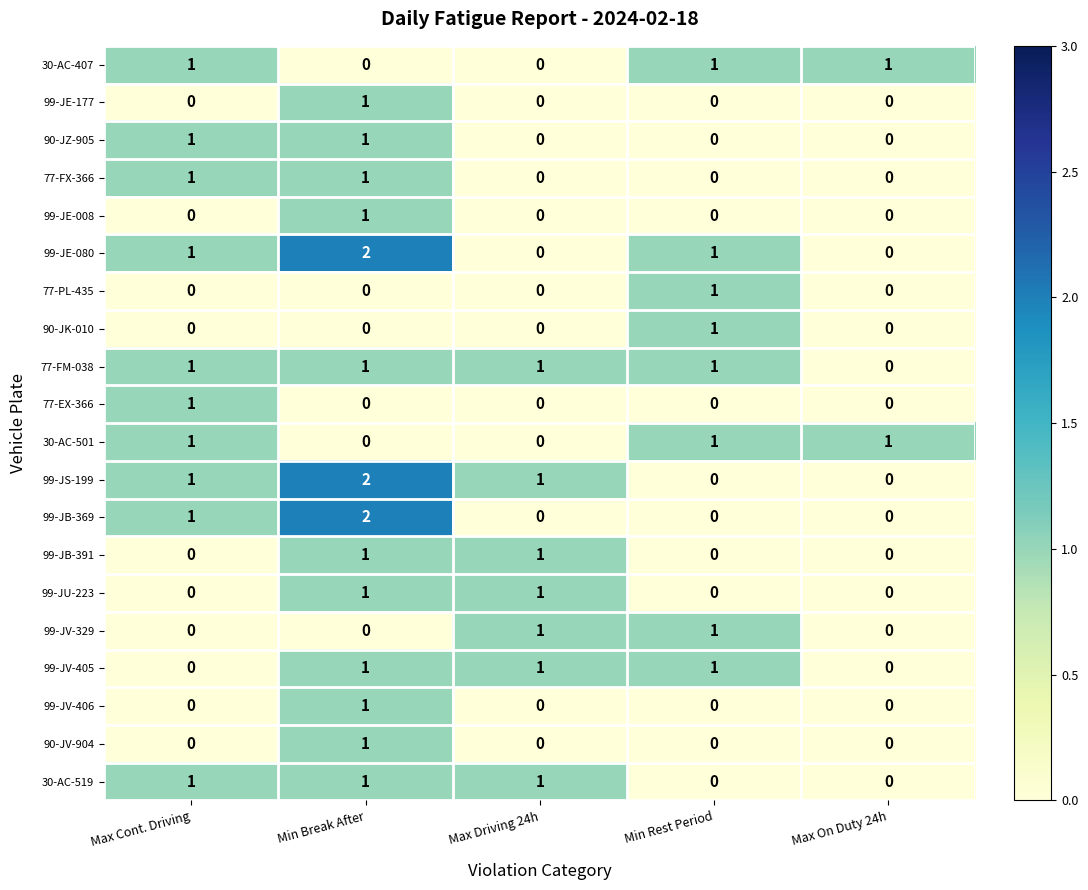

At which category is the sum across all series the highest?

Min Break After